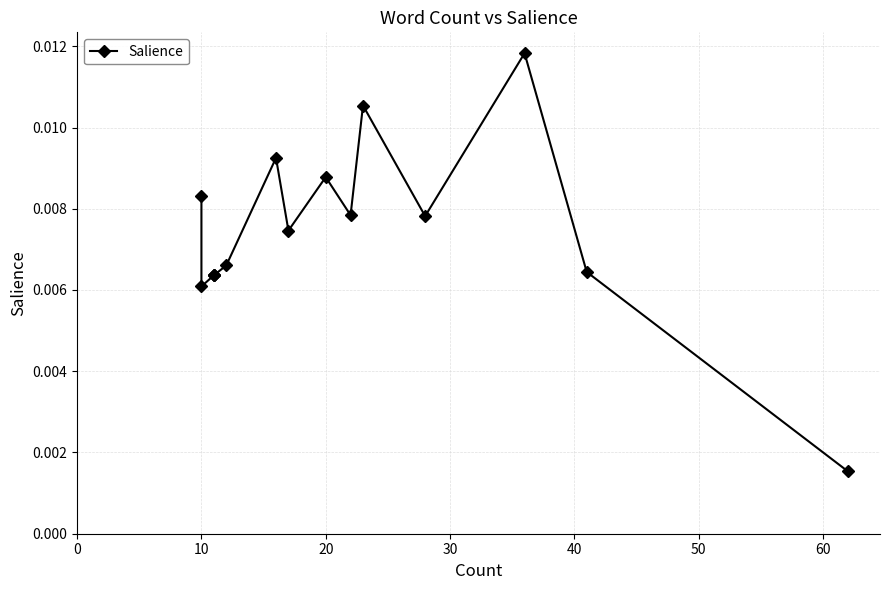

Is it true that the value at 13 is 0.0?

False